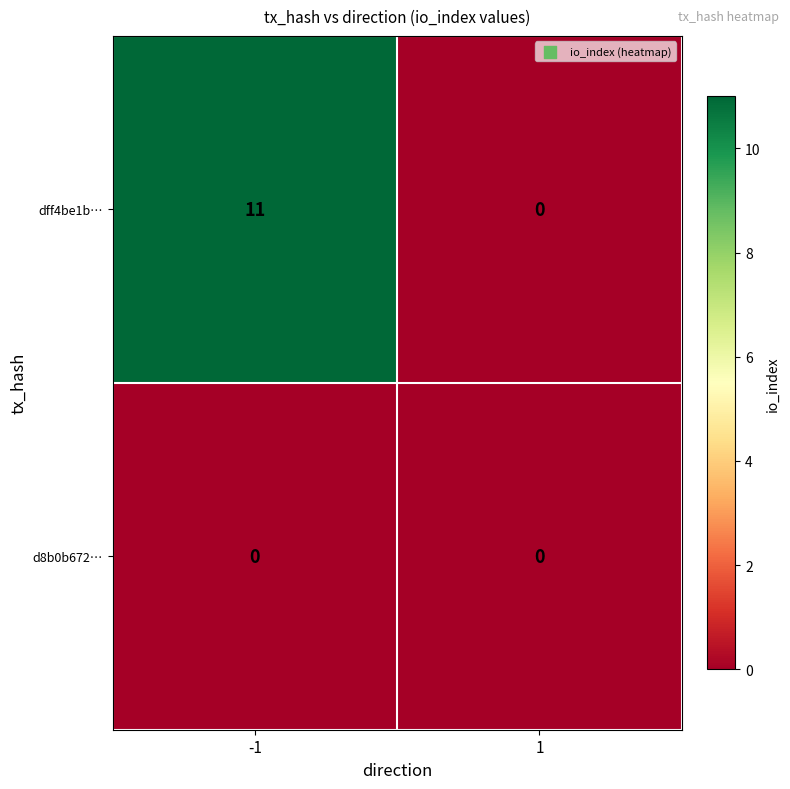

What is the difference between the maximum and minimum values in the dff4be1b… series?

11